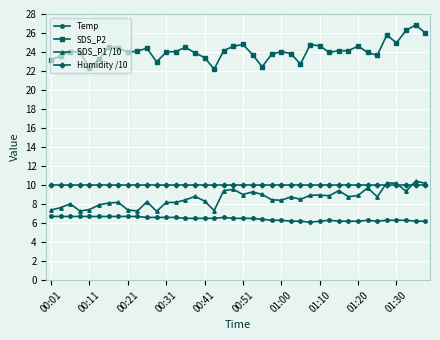

At how many categories does at least one series exceed 13?

40